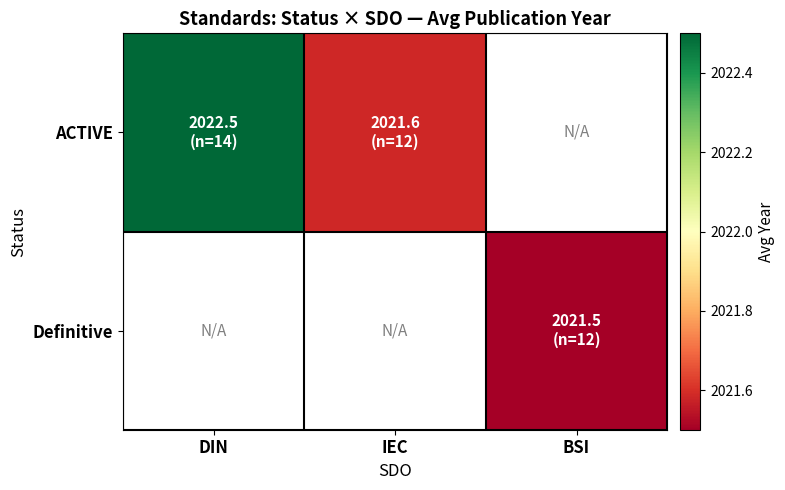

Which category has the lowest value across all series?

BSI